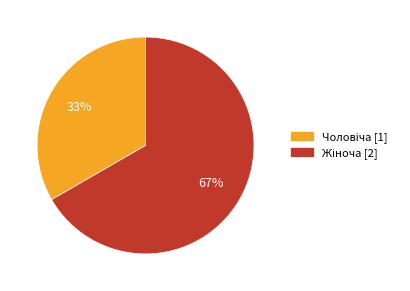

To the nearest percent, what is the average slice percentage?

50%